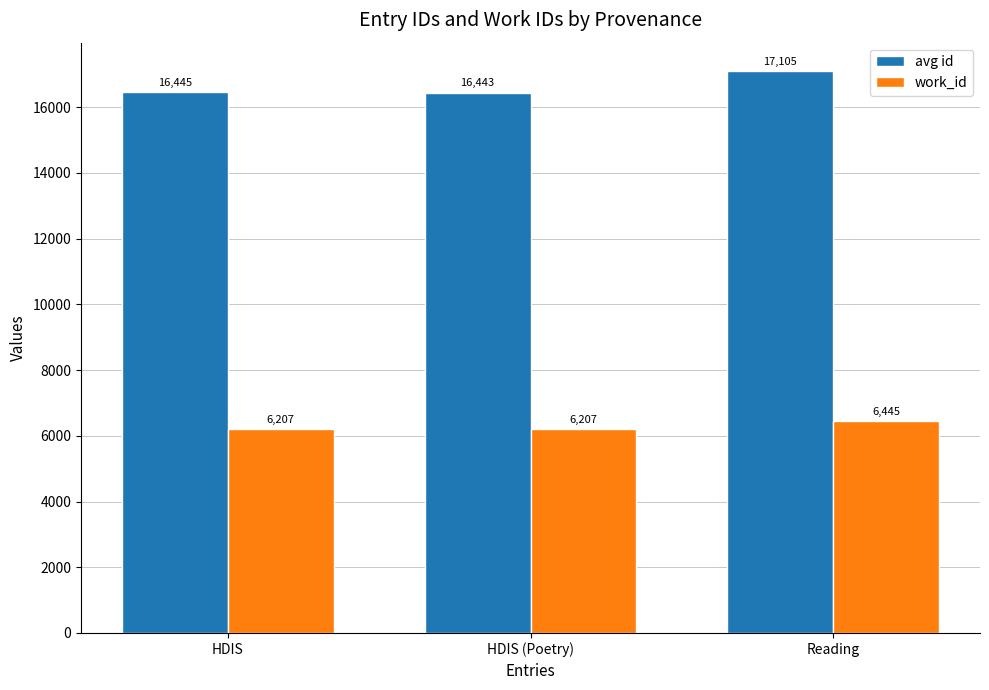

What are all the series names shown in the legend?

avg id, work_id